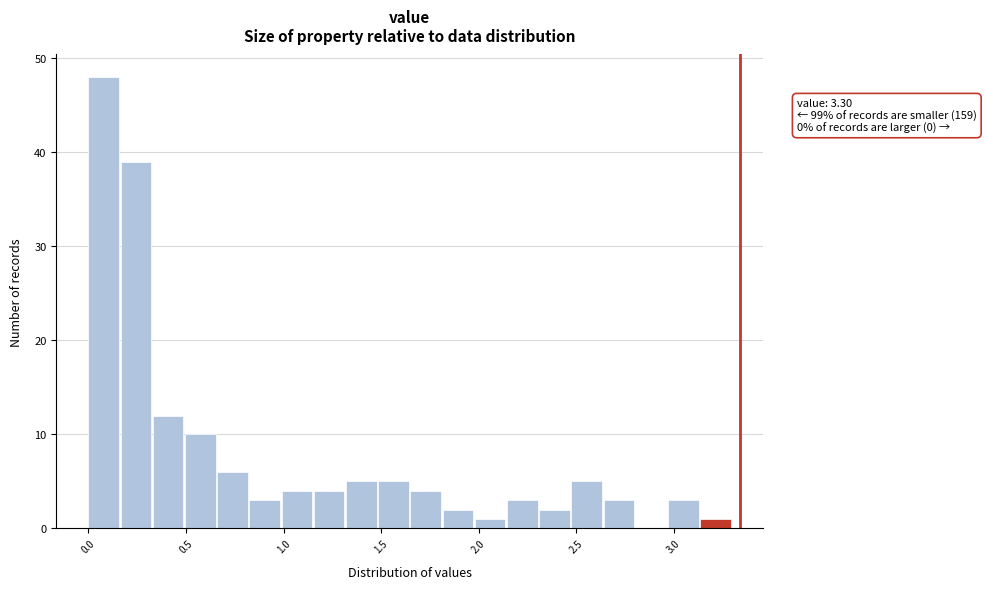

Read against the x-axis, roughly where is the centre of the tallest bar?

0.10